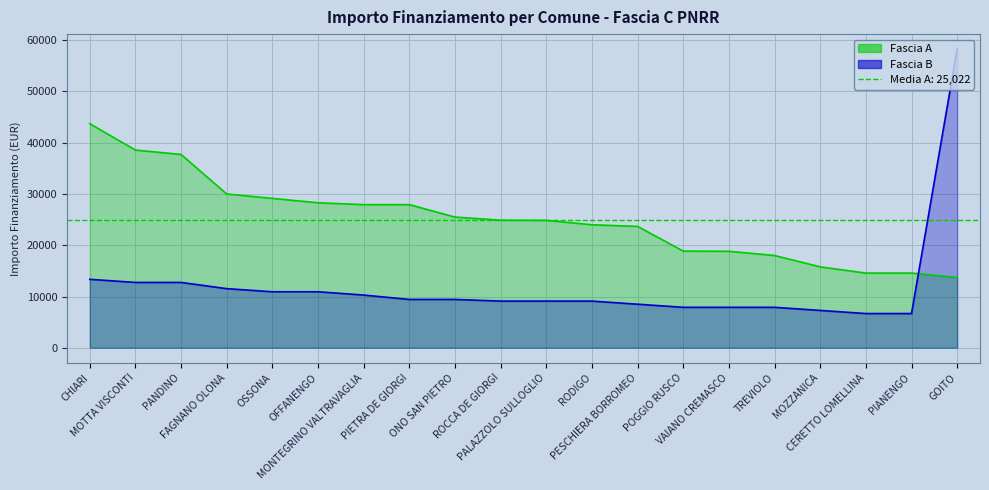

What is the sum of the Fascia A values at PESCHIERA BORROMEO and MONTEGRINO VALTRAVAGLIA?

51595